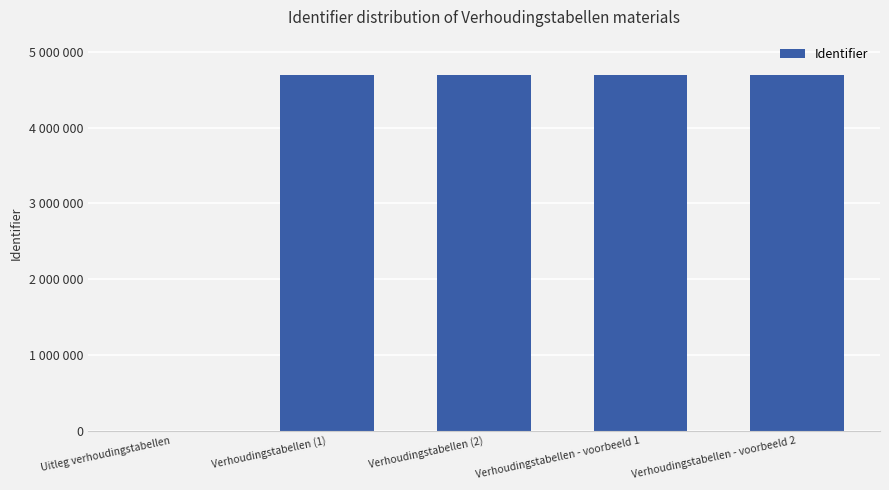

What is the change in value from Uitleg verhoudingstabellen to Verhoudingstabellen (1)?

+4703179